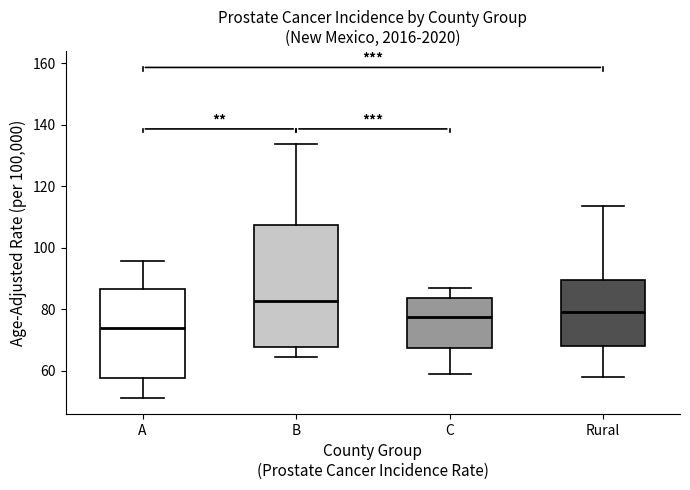

Reading left to right, read every box against the y-axis: the position of its median line, the range the box covers, and the ends of its whiskers. The values are not printed on the chart, so give them approximately, as read against the axis.

A: median 74, box 58 to 86, whiskers 52 to 96
B: median 82, box 68 to 108, whiskers 64 to 134
C: median 78, box 68 to 84, whiskers 60 to 88
Rural: median 80, box 68 to 90, whiskers 58 to 114